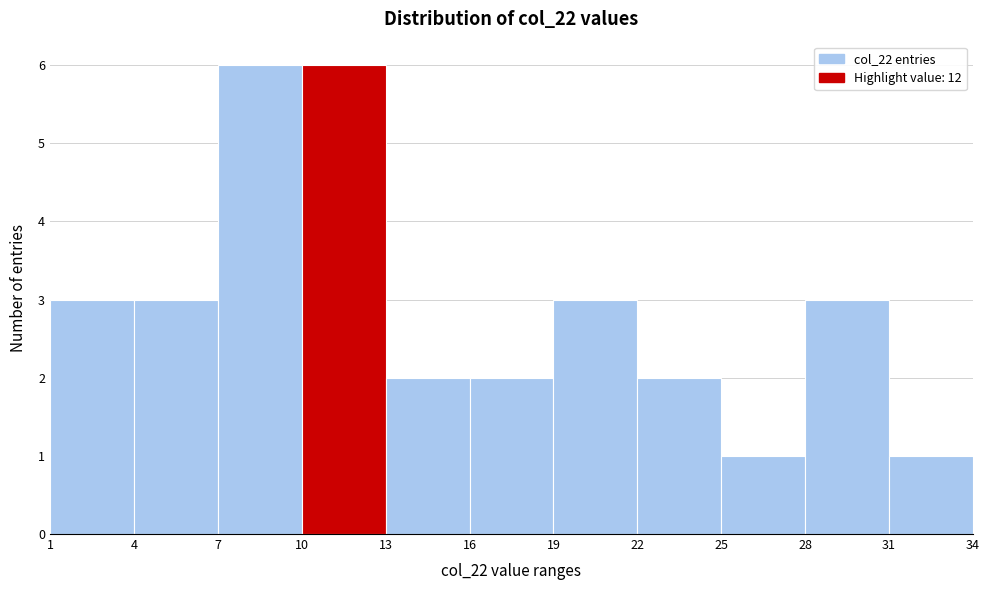

How tall is the bar that spans 10 to 13 on the x-axis? The values are not printed on the chart, so give them approximately, as read against the axis.

6